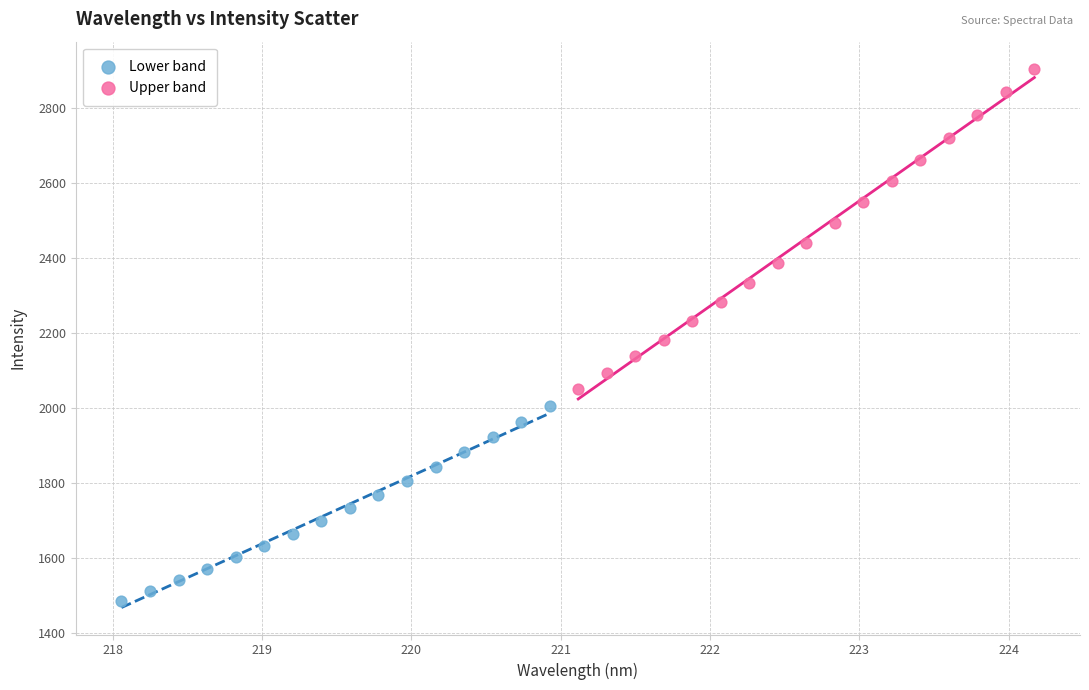

Which series contains the lowest Y value?

Lower band